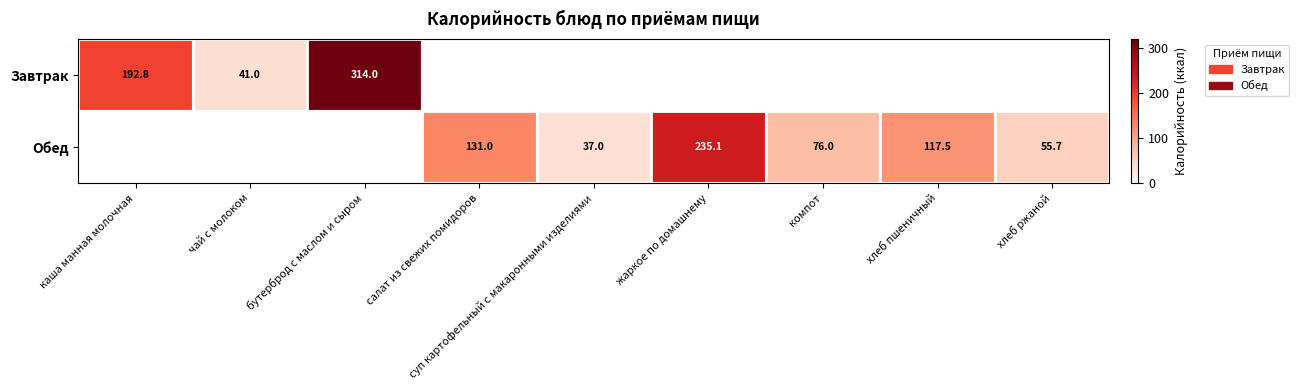

Count the number of data series in this chart.

2